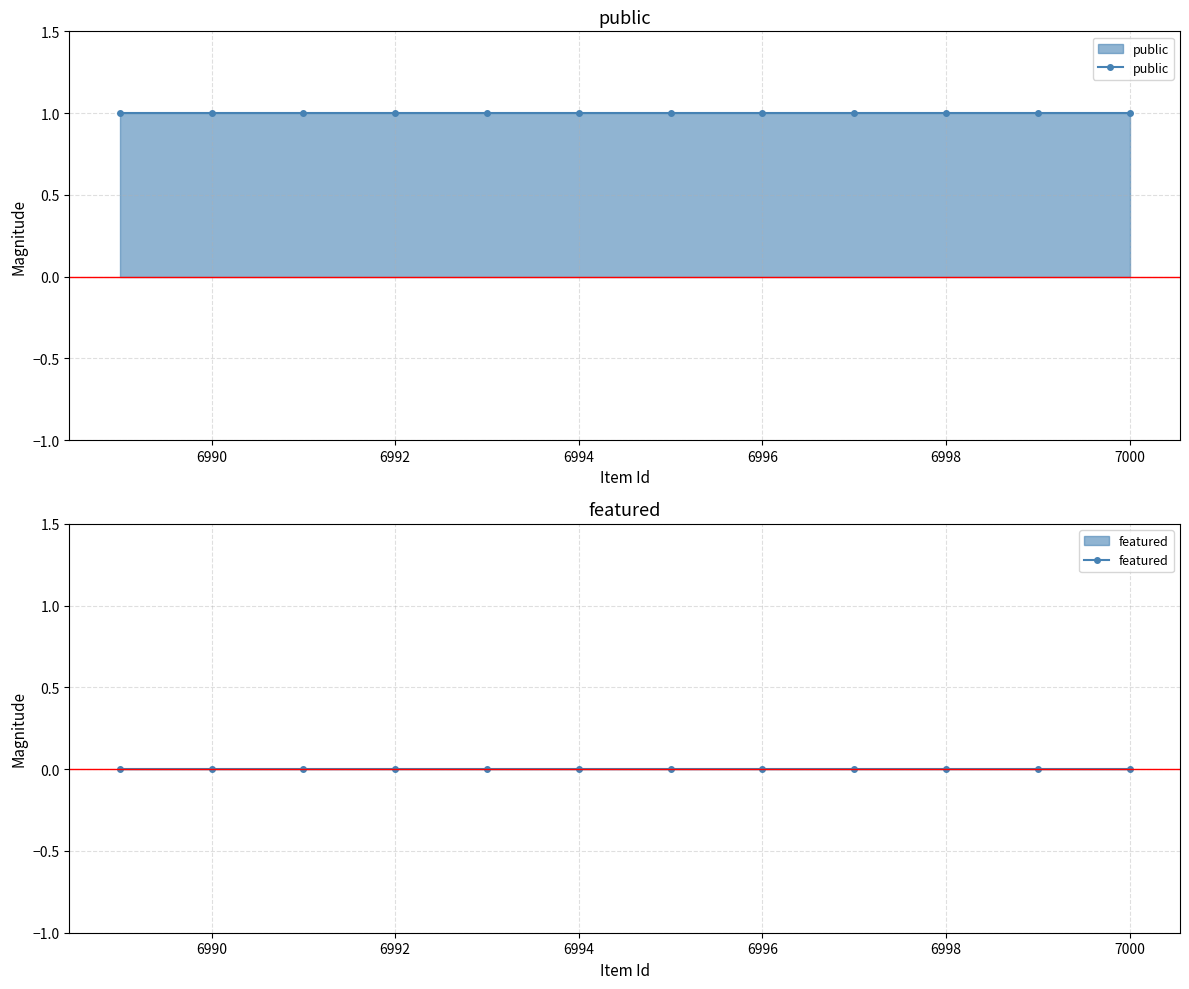

Is it true that public equals 1 at 7002?

False